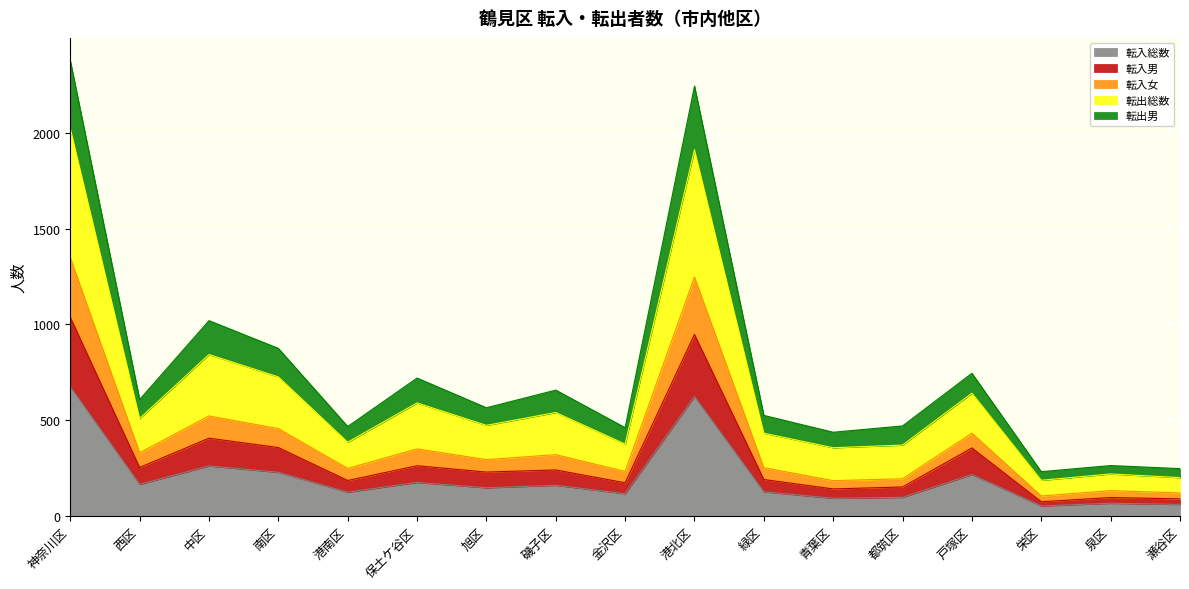

Does the chart display data point markers on the line(s)?

No